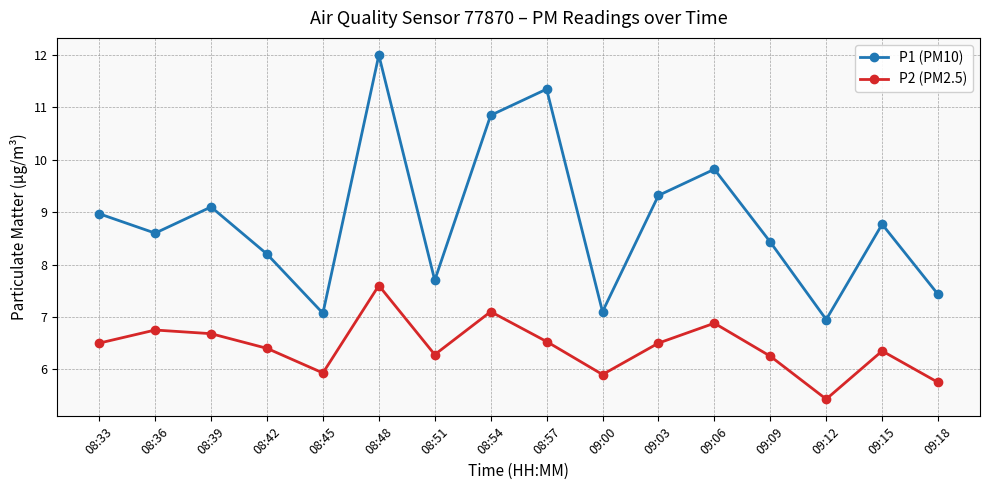

List the series in order of their overall mean, highest first.

P1 (PM10), P2 (PM2.5)